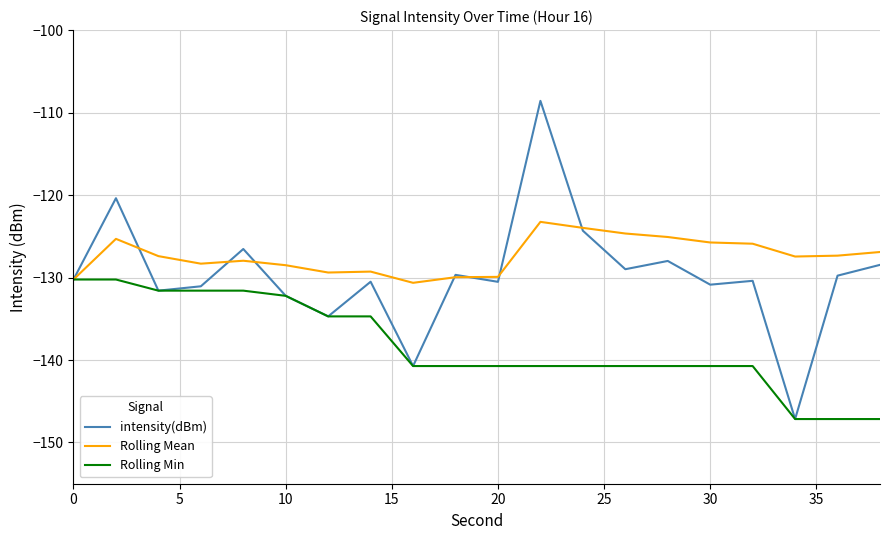

What is the greatest value displayed?

-108.6